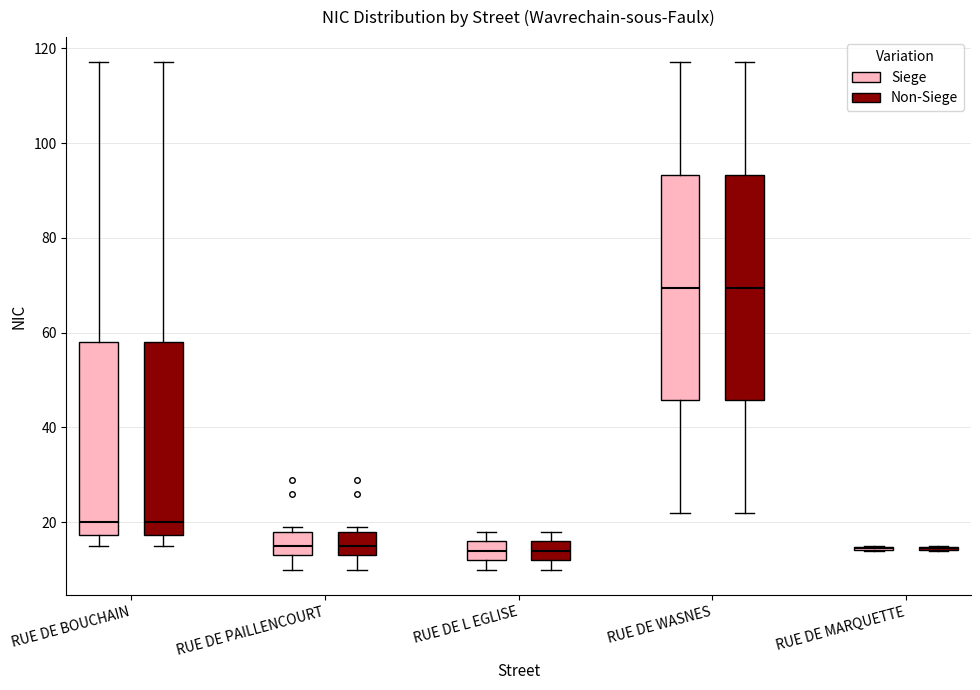

Reading left to right, read every box against the y-axis: the position of its median line, the range the box covers, and the ends of its whiskers. The values are not printed on the chart, so give them approximately, as read against the axis.

RUE DE BOUCHAIN (Siege): median 20, box 18 to 58, whiskers 16 to 118
RUE DE BOUCHAIN (Non-Siege): median 20, box 18 to 58, whiskers 16 to 118
RUE DE PAILLENCOURT (Siege): median 16, box 14 to 18, whiskers 10 to 20
RUE DE PAILLENCOURT (Non-Siege): median 16, box 14 to 18, whiskers 10 to 20
RUE DE L EGLISE (Siege): median 14, box 12 to 16, whiskers 10 to 18
RUE DE L EGLISE (Non-Siege): median 14, box 12 to 16, whiskers 10 to 18
RUE DE WASNES (Siege): median 70, box 46 to 94, whiskers 22 to 118
RUE DE WASNES (Non-Siege): median 70, box 46 to 94, whiskers 22 to 118
RUE DE MARQUETTE (Siege): box collapsed to a line at 14, whiskers 14 to 16
RUE DE MARQUETTE (Non-Siege): box collapsed to a line at 14, whiskers 14 to 16